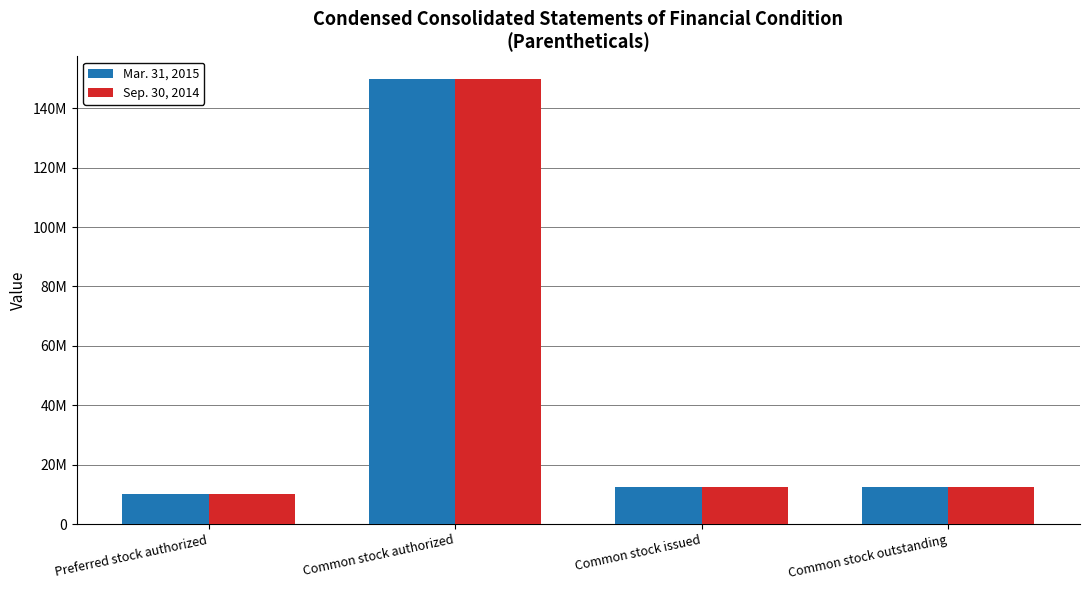

Reading right to left, what are all the values shown in this chart?

Mar. 31, 2015: 12446365	12446365	150000000	10000000
Sep. 30, 2014: 12446365	12446365	150000000	10000000